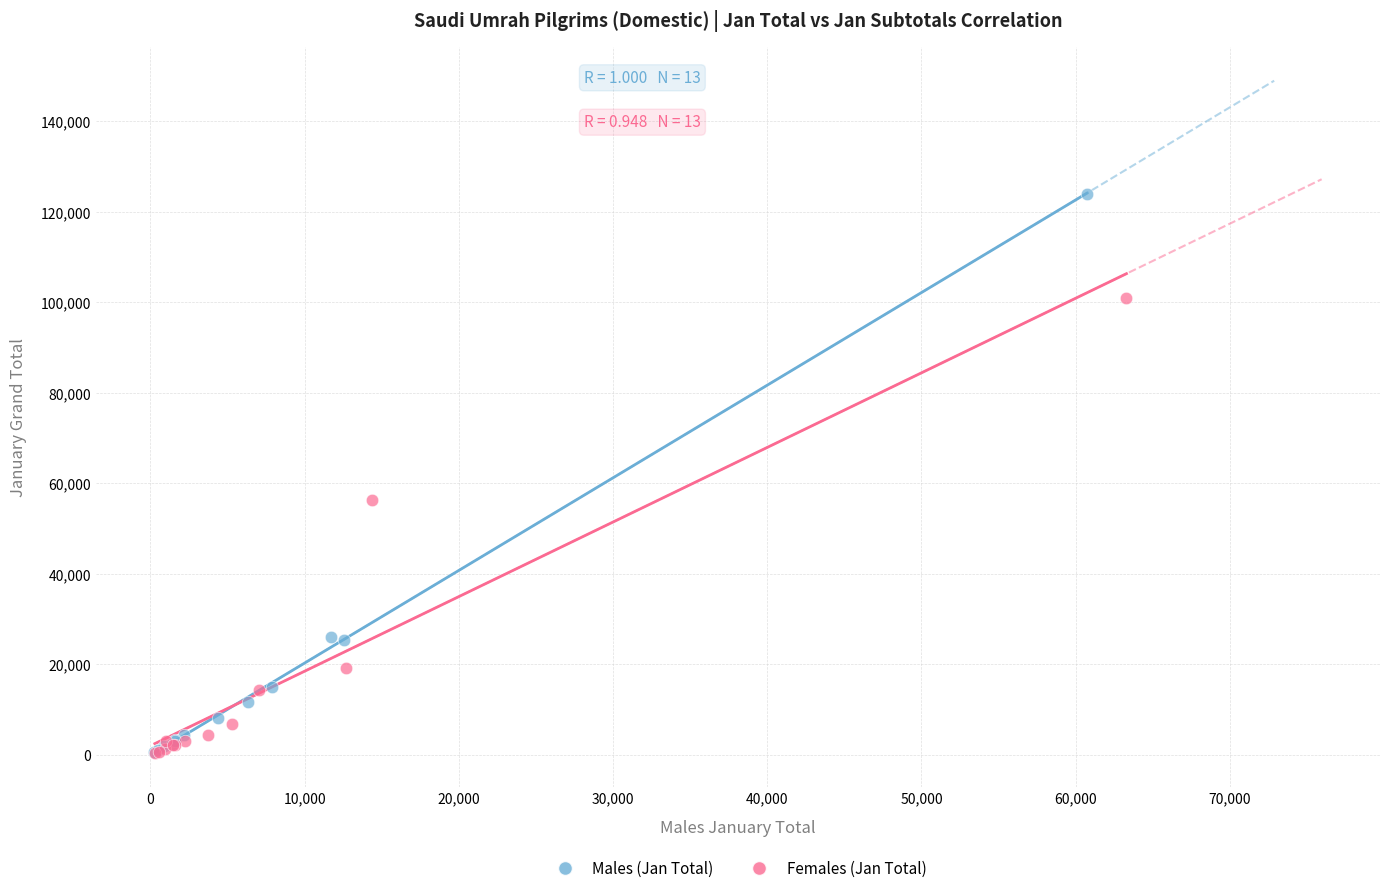

Which series reaches the maximum Y coordinate?

Males (Jan Total)